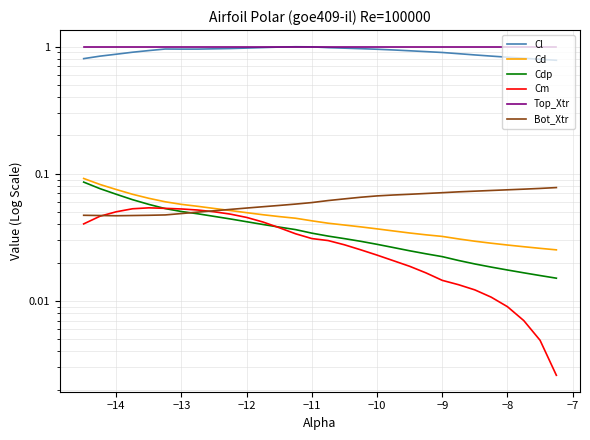

How many data points does each series have?

30